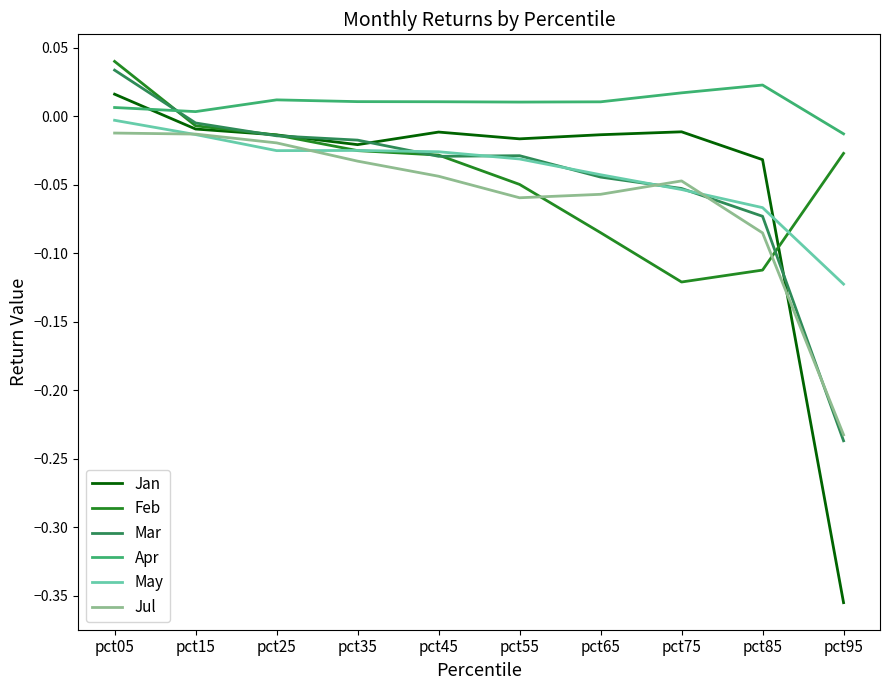

Is it true that Mar equals -0.0 at pct35?

True